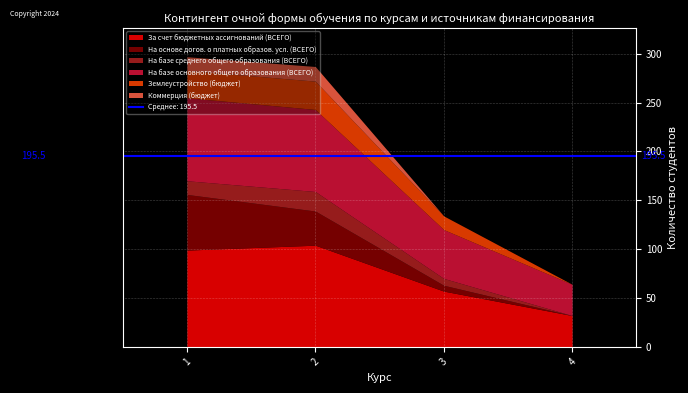

True or false: Землеустройство (бюджет) has more than 2 points higher than both neighbors.

False